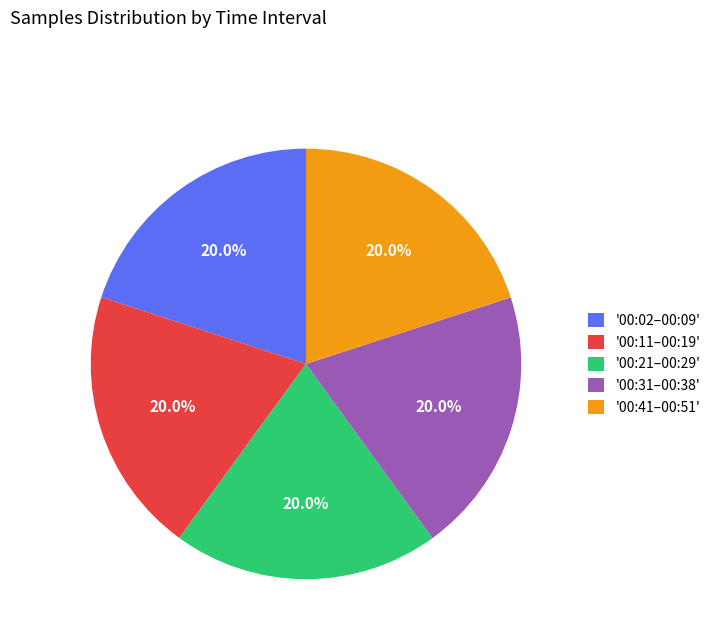

Approximately how many times larger is the value at '00:31–00:38' compared to '00:21–00:29'?

1.0